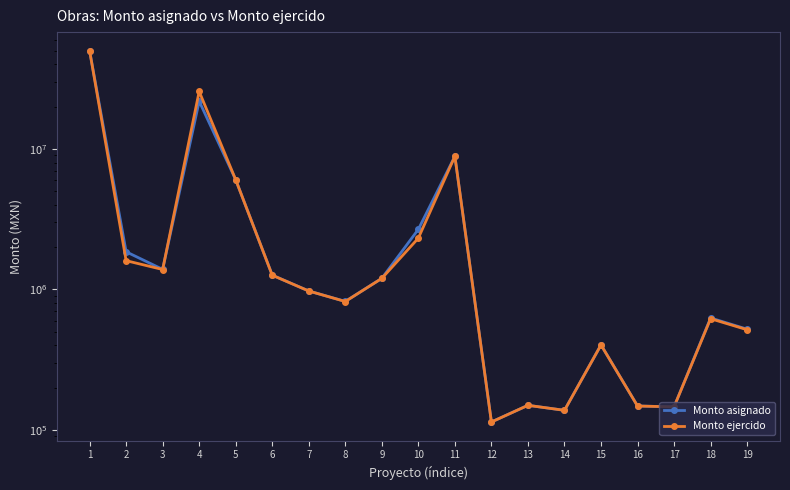

What are all the series names shown in the legend?

Monto asignado, Monto ejercido